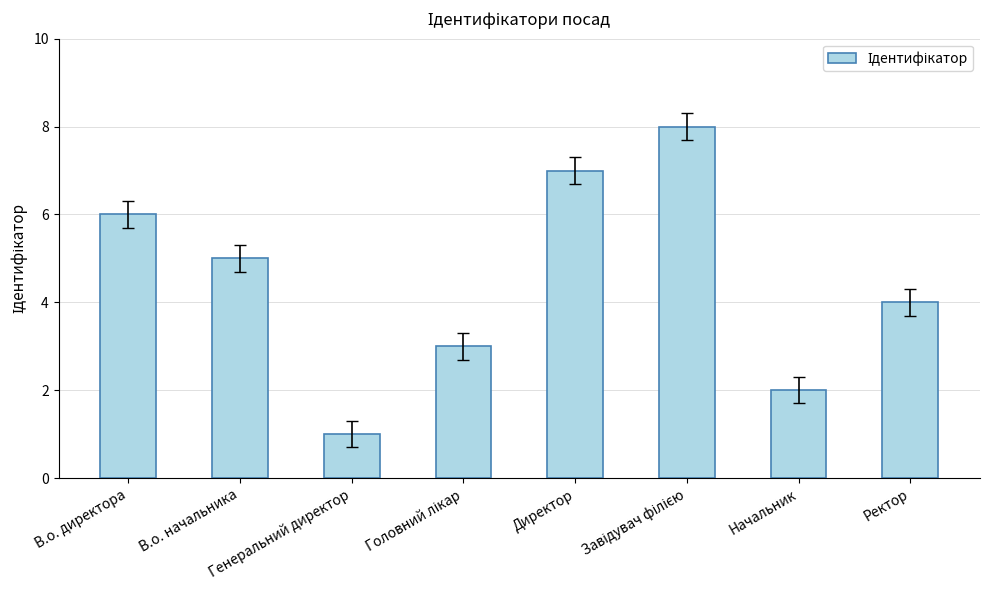

What is the maximum value shown in the chart?

8